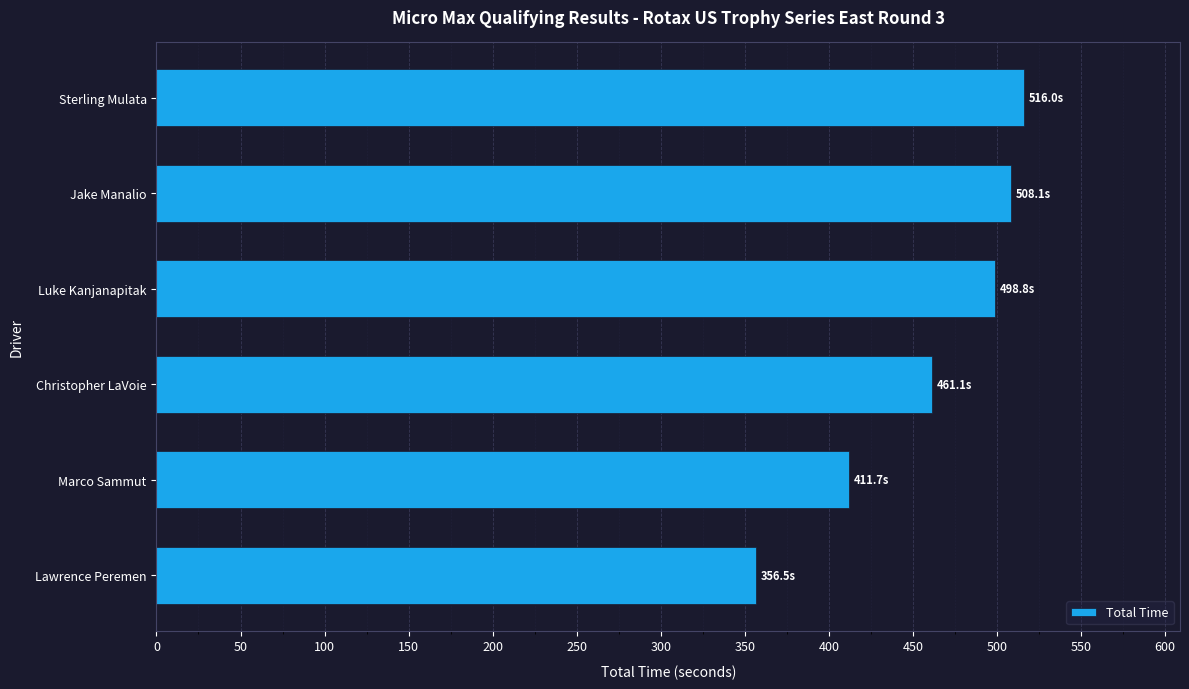

What is the smallest value displayed?

356.5